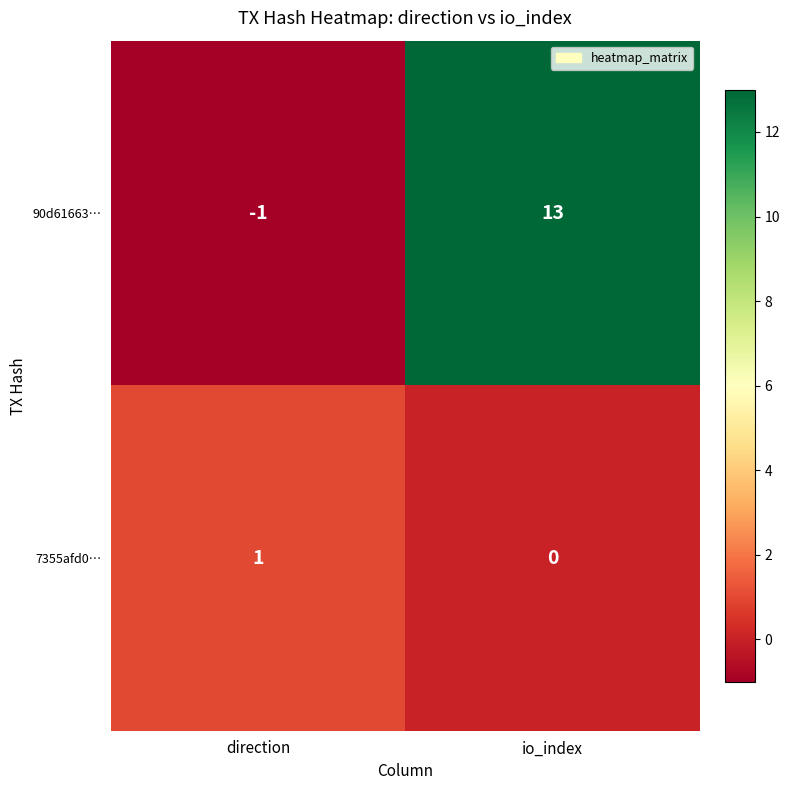

True or false: 90d61663… has a value of 23 at io_index.

False